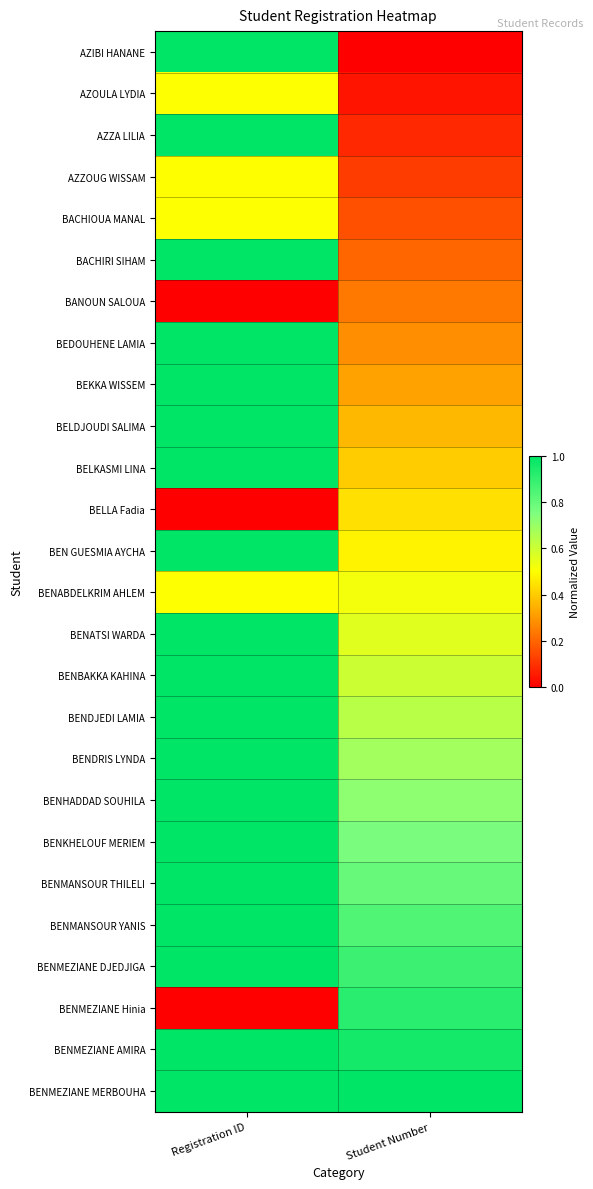

At which category is the sum across all series the highest?

Registration ID